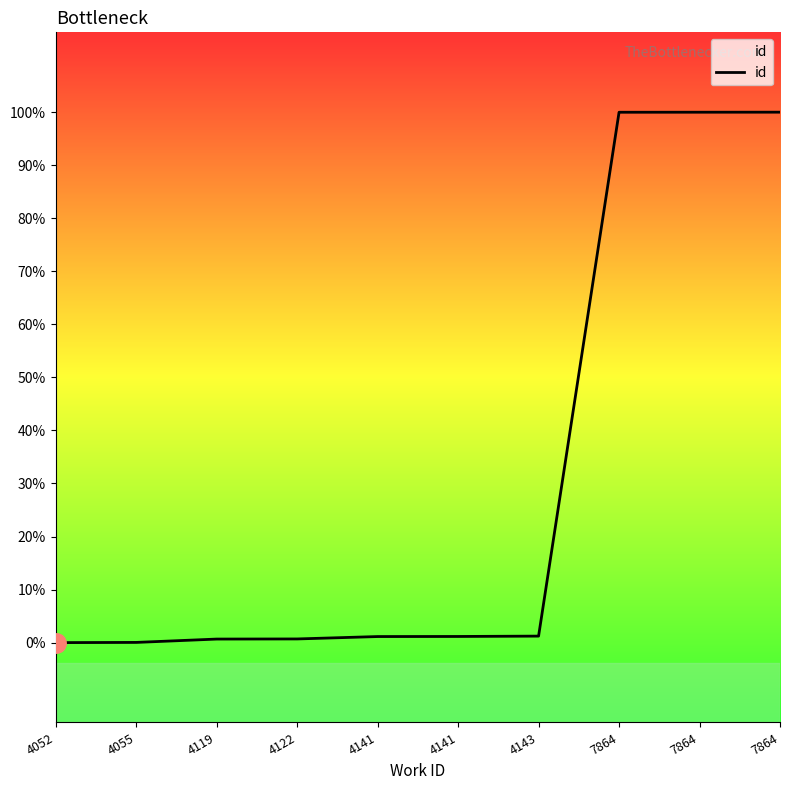

List the labels in order of value, smallest first.

4052, 4055, 4119, 4122, 4141, 4141, 4143, 7864, 7864, 7864